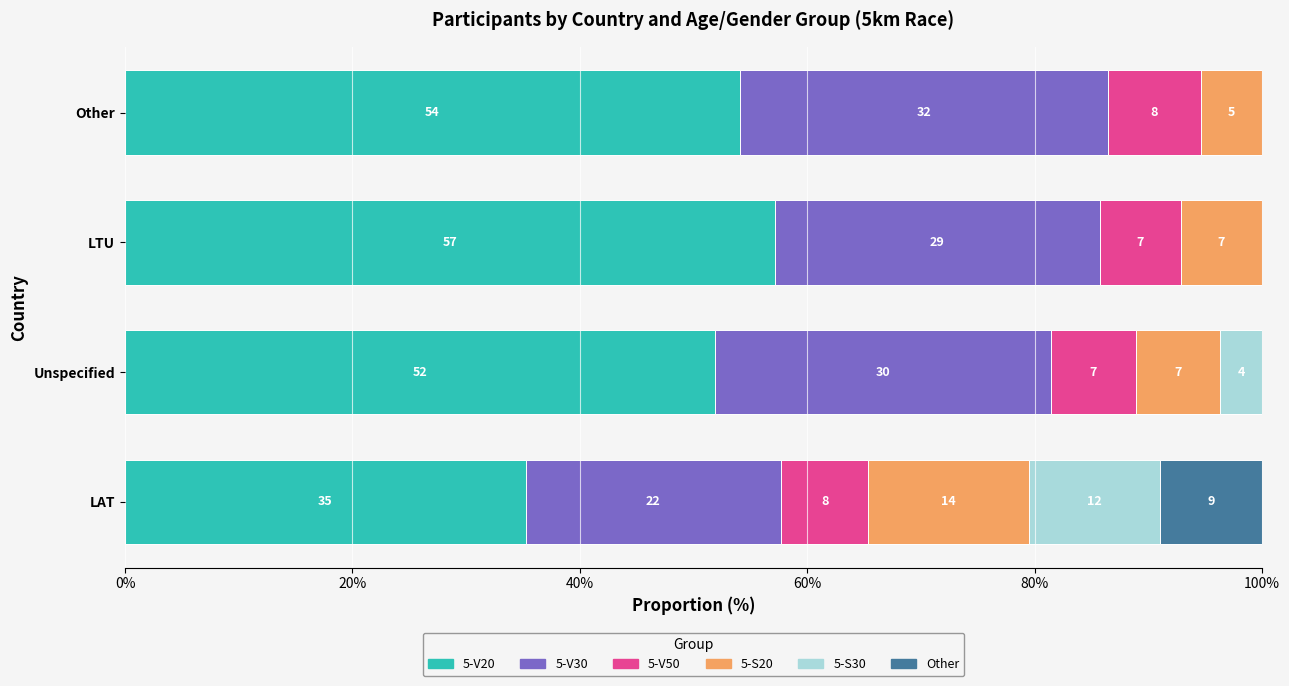

What are all the series names shown in the legend?

5-V20, 5-V30, 5-V50, 5-S20, 5-S30, Other